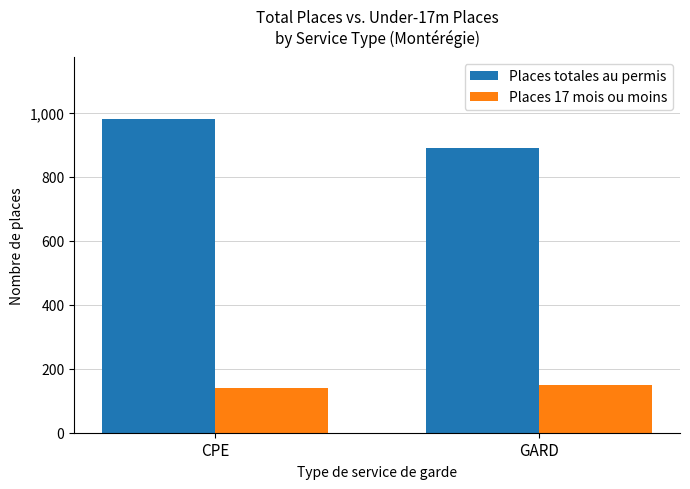

Which category has the lowest value in the Places totales au permis series?

GARD